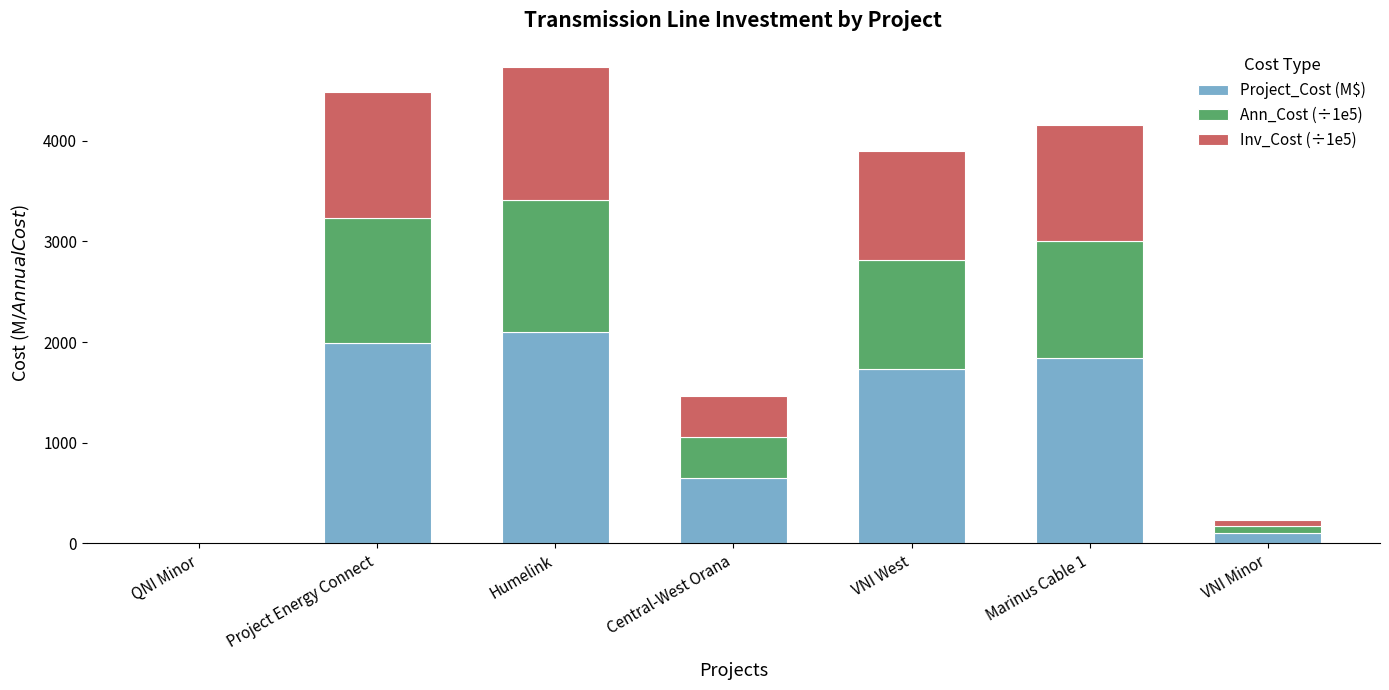

At which label does Project_Cost (M$) reach its peak?

Humelink